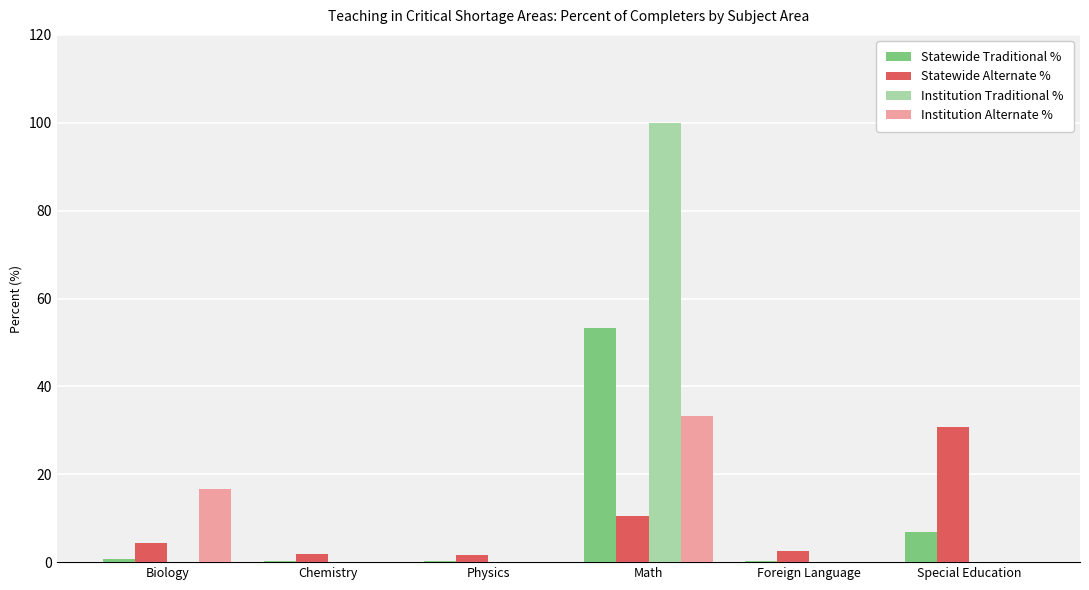

What is the average value of the Institution Traditional % series?

16.7